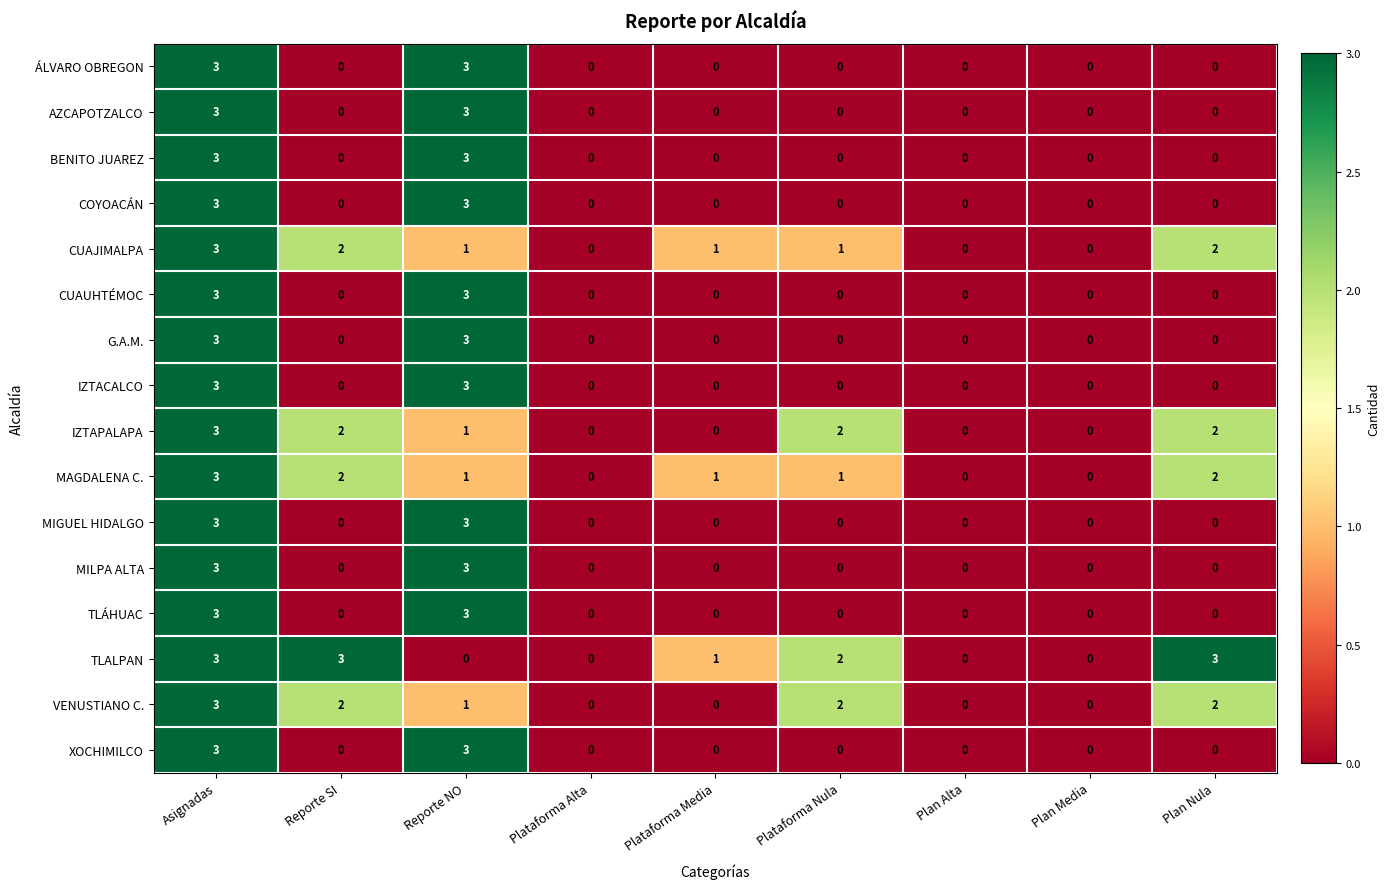

What is the difference between the maximum and minimum values in the IZTACALCO series?

3